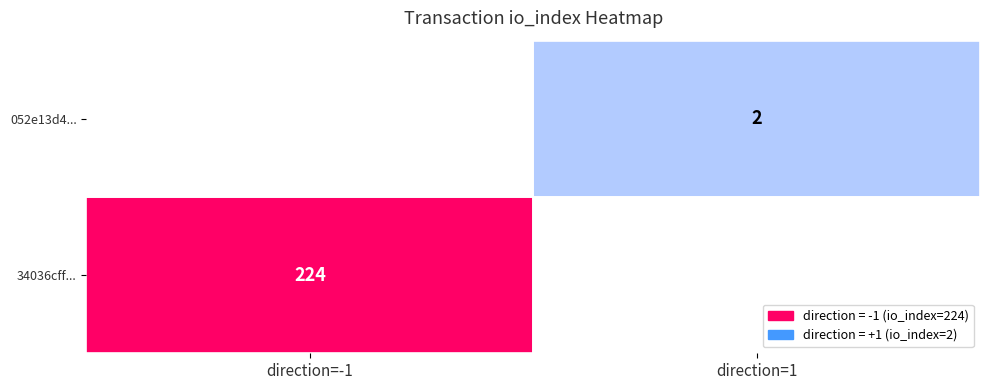

True or false: 052e13d4248f69cb00573a6c65ccf9896cbd17b has a value of 2 at io_index.

True